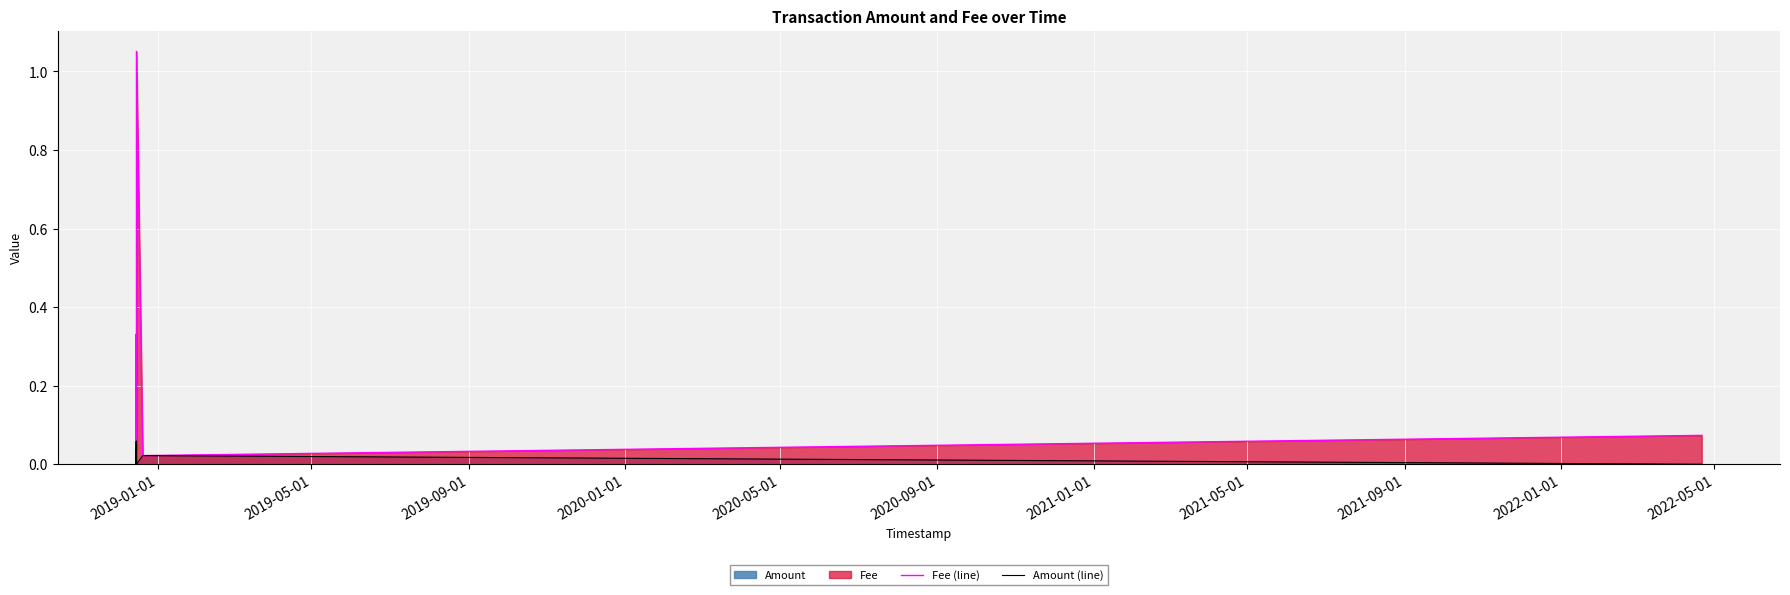

Which series has the widest spread of values?

Fee (line)